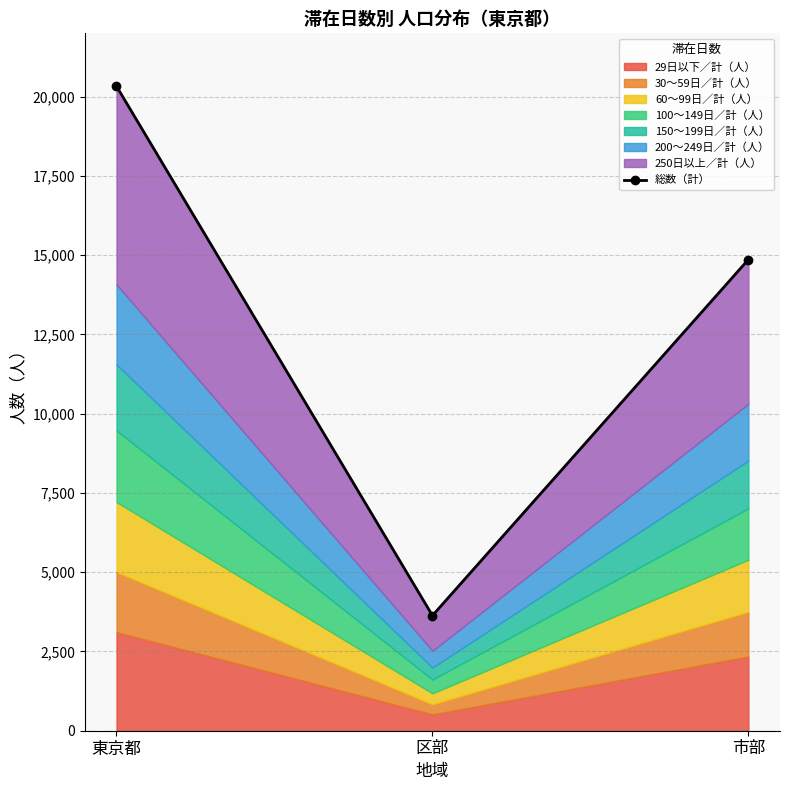

Reading right to left, list all the values displayed in this chart.

14865	3633	20331